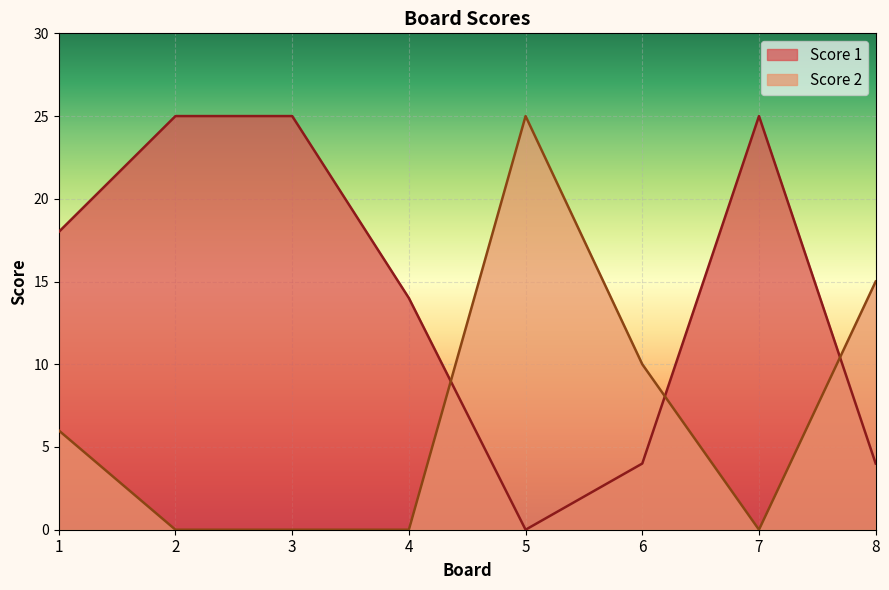

How many lines are shown in the chart?

2